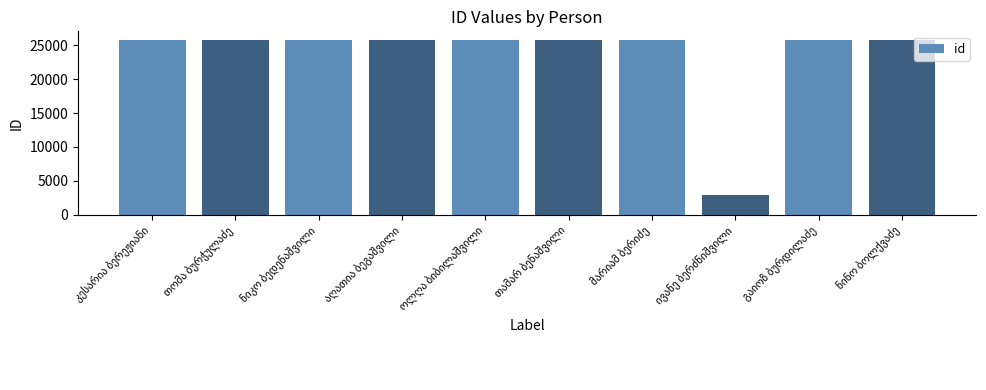

What is the value of the 5th bar from the left?

25738